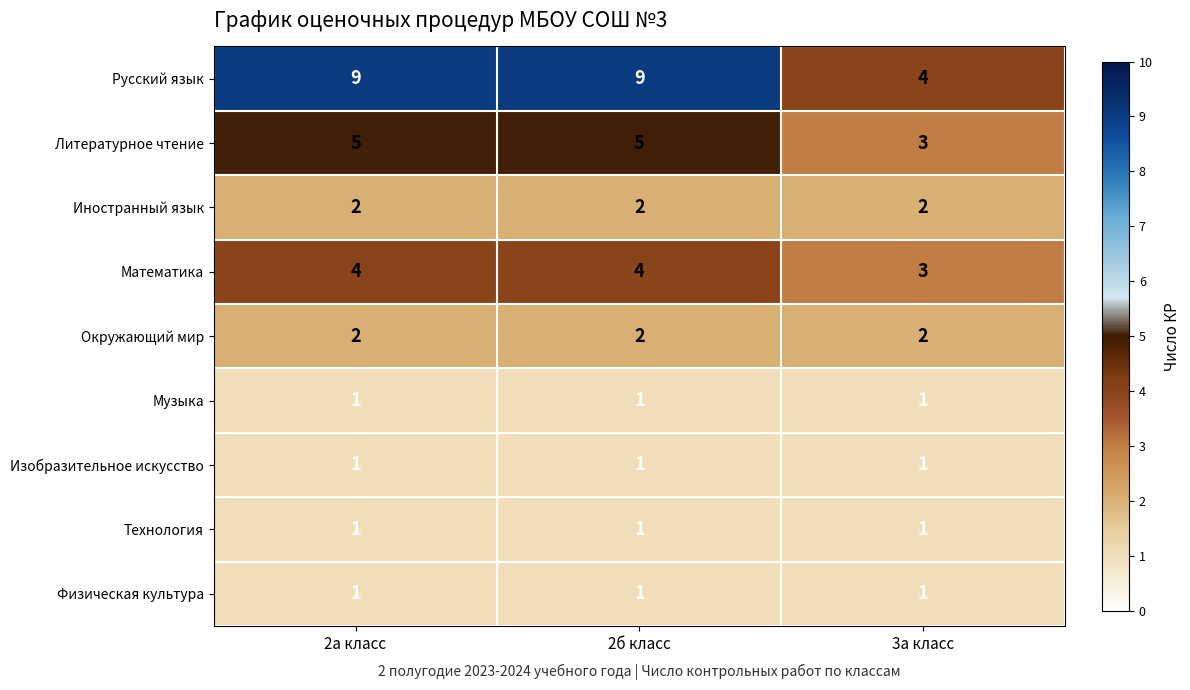

True or false: Окружающий мир has a value of 2 at 2а класс.

True